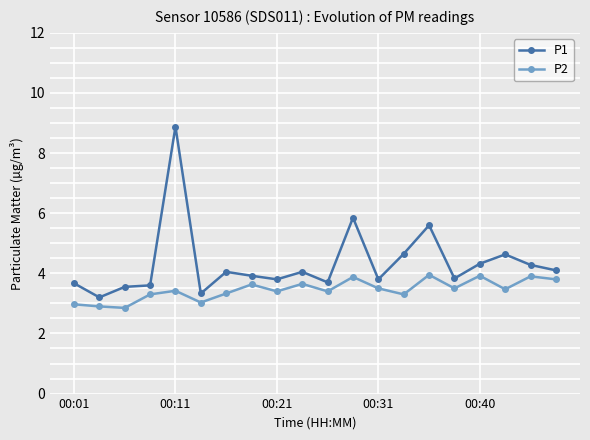

Which series has the widest spread of values?

P1